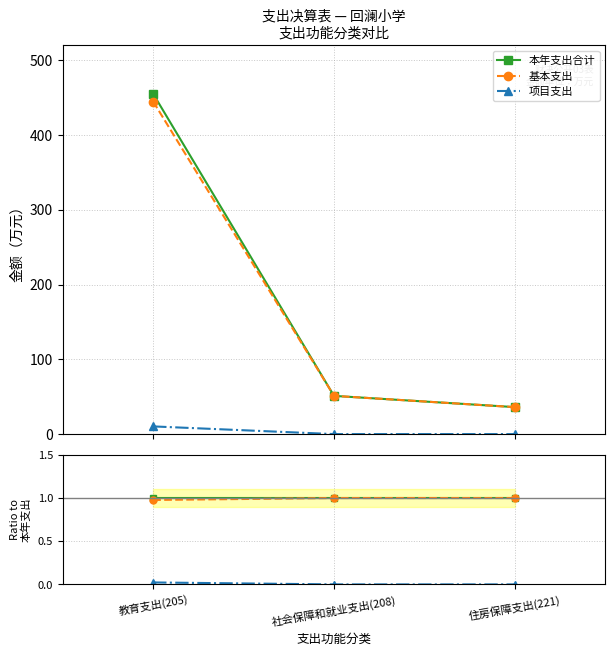

True or false: 本年支出合计 has a value of 1.0 at 住房保障支出(221).

True